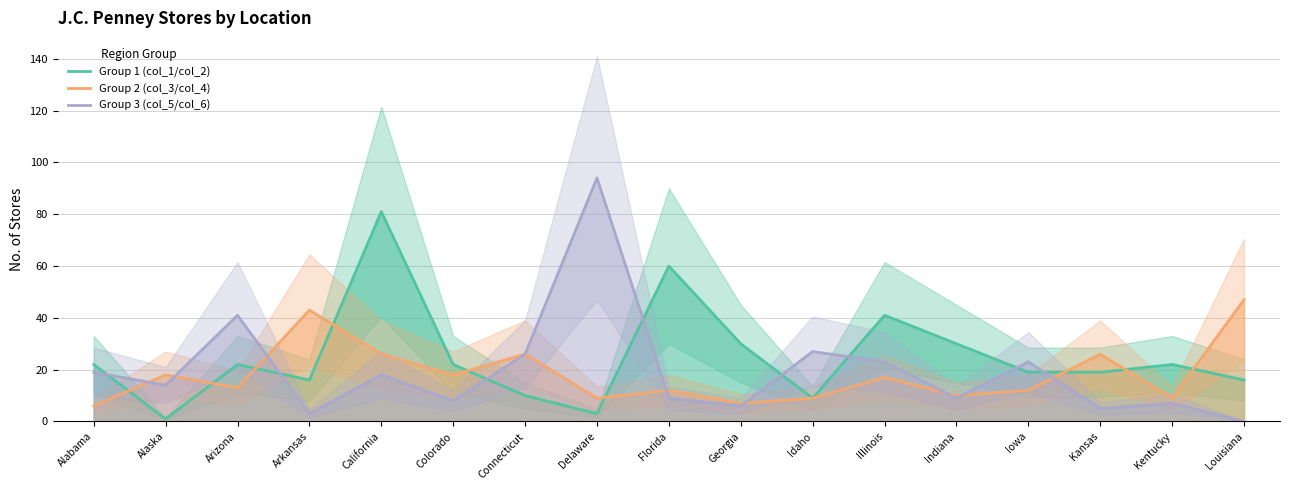

Which series has the largest total across all categories?

Group 1 (col_1/col_2)